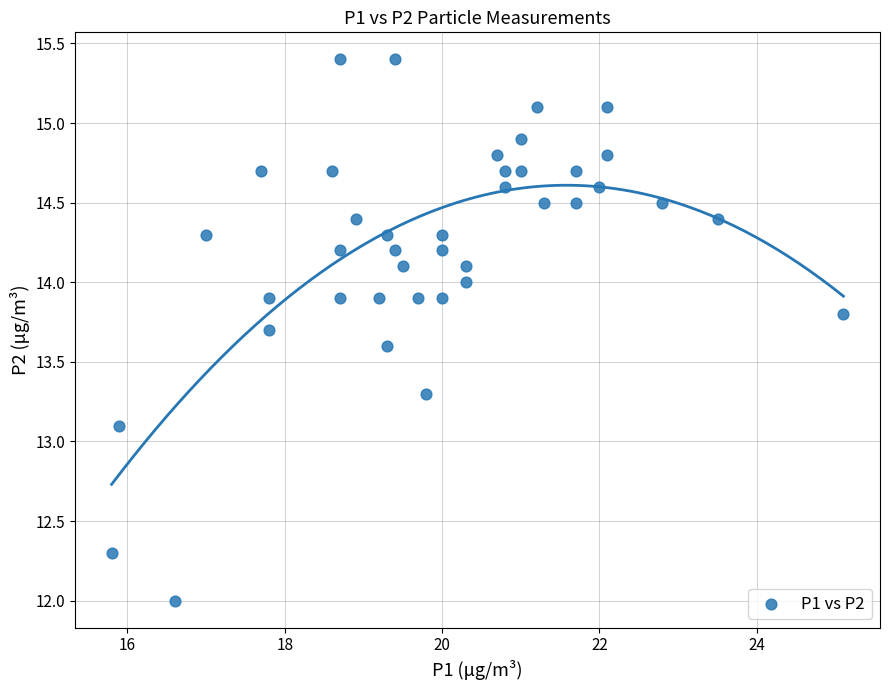

What is the range of Y values (max minus min)?

3.4